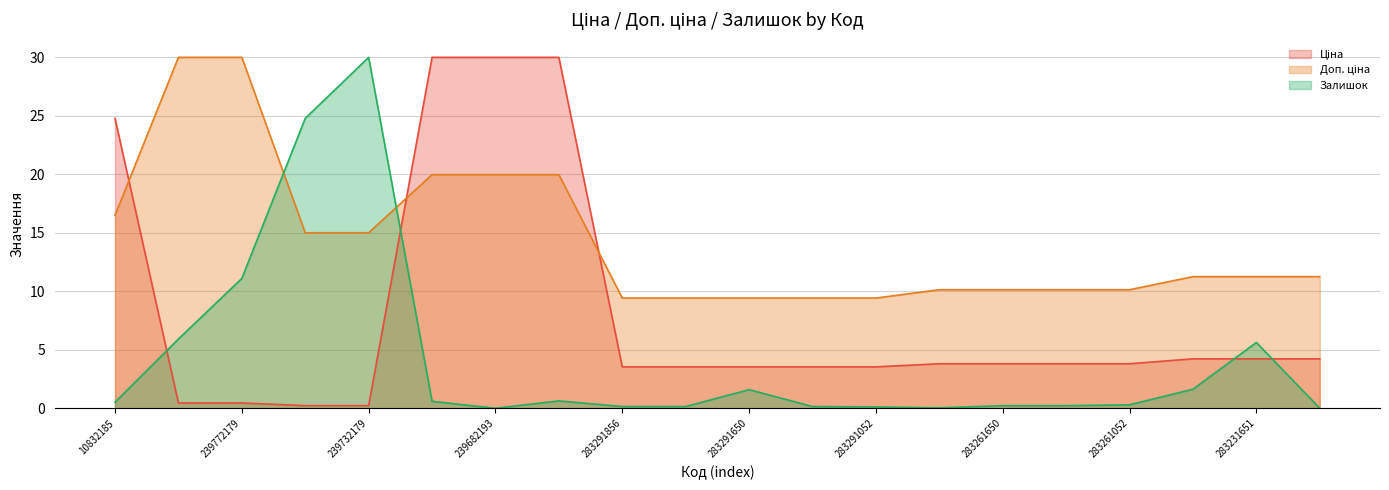

At which category is the sum across all series the highest?

239682179